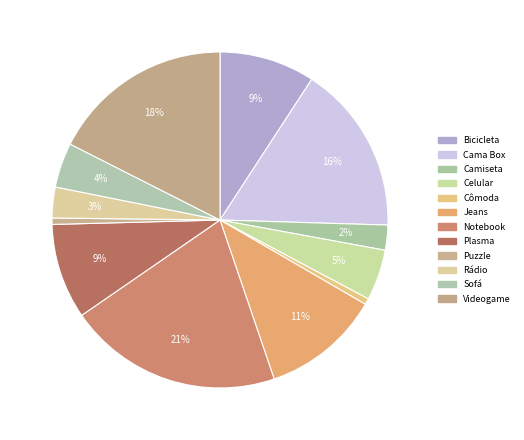

Approximately how many times larger is the value at Cômoda compared to Bicicleta?

0.1